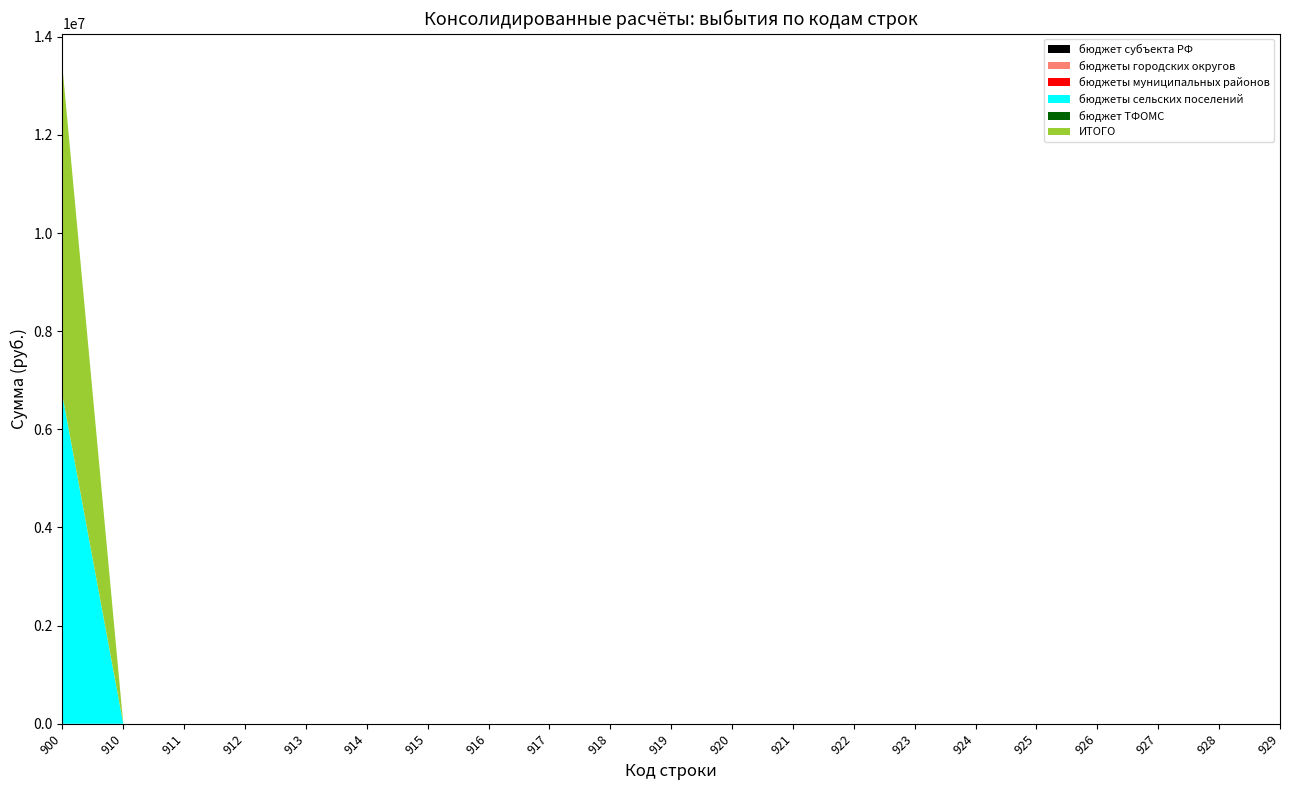

Reading right to left, extract all data points from this chart.

бюджет субъекта РФ: 929=0.0	928=0.0	927=0.0	926=0.0	925=0.0	924=0.0	923=0.0	922=0.0	921=0.0	920=0.0	919=0.0	918=0.0	917=0.0	916=0.0	915=0.0	914=0.0	913=0.0	912=0.0	911=0.0	910=0.0	900=0.0
бюджеты городских округов: 929=0.0	928=0.0	927=0.0	926=0.0	925=0.0	924=0.0	923=0.0	922=0.0	921=0.0	920=0.0	919=0.0	918=0.0	917=0.0	916=0.0	915=0.0	914=0.0	913=0.0	912=0.0	911=0.0	910=0.0	900=0.0
бюджеты муниципальных районов: 929=0.0	928=0.0	927=0.0	926=0.0	925=0.0	924=0.0	923=0.0	922=0.0	921=0.0	920=0.0	919=0.0	918=0.0	917=0.0	916=0.0	915=0.0	914=0.0	913=0.0	912=0.0	911=0.0	910=0.0	900=0.0
бюджеты сельских поселений: 929=0.0	928=0.0	927=0.0	926=0.0	925=0.0	924=0.0	923=0.0	922=0.0	921=0.0	920=0.0	919=0.0	918=0.0	917=0.0	916=0.0	915=0.0	914=0.0	913=0.0	912=0.0	911=0.0	910=0.0	900=6697783.6
бюджет ТФОМС: 929=0.0	928=0.0	927=0.0	926=0.0	925=0.0	924=0.0	923=0.0	922=0.0	921=0.0	920=0.0	919=0.0	918=0.0	917=0.0	916=0.0	915=0.0	914=0.0	913=0.0	912=0.0	911=0.0	910=0.0	900=0.0
ИТОГО: 929=0.0	928=0.0	927=0.0	926=0.0	925=0.0	924=0.0	923=0.0	922=0.0	921=0.0	920=0.0	919=0.0	918=0.0	917=0.0	916=0.0	915=0.0	914=0.0	913=0.0	912=0.0	911=0.0	910=0.0	900=6697783.6